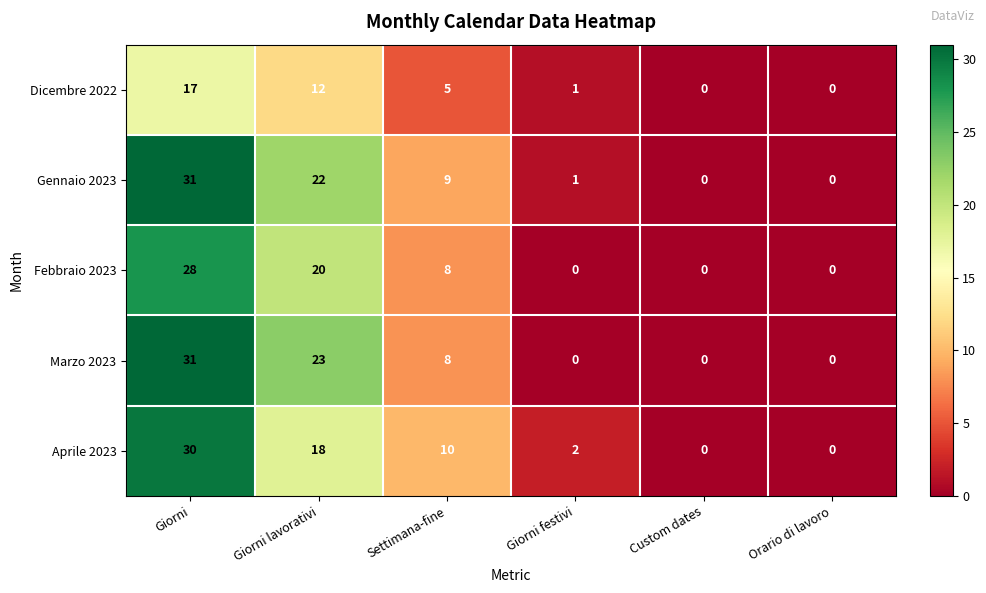

The value of Febbraio 2023 at Settimana-fine is 8. True or false?

True